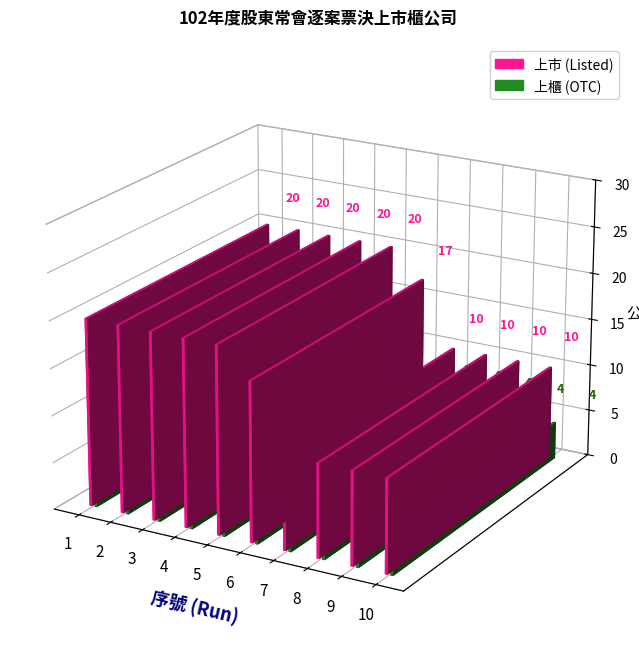

True or false: 上市 has a value of 69 at 4.

False